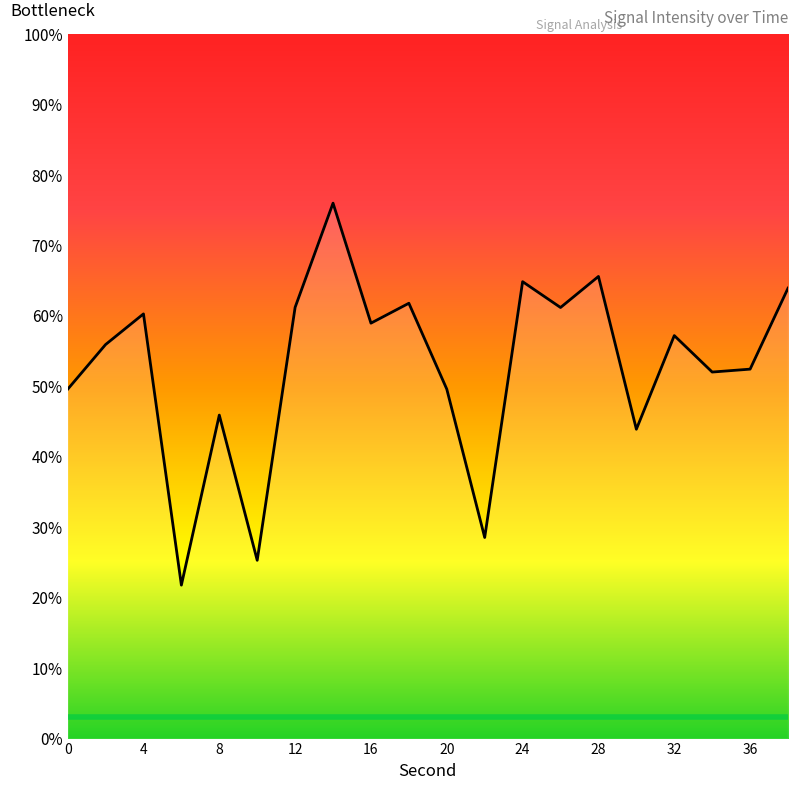

What is the greatest value displayed?

76.0